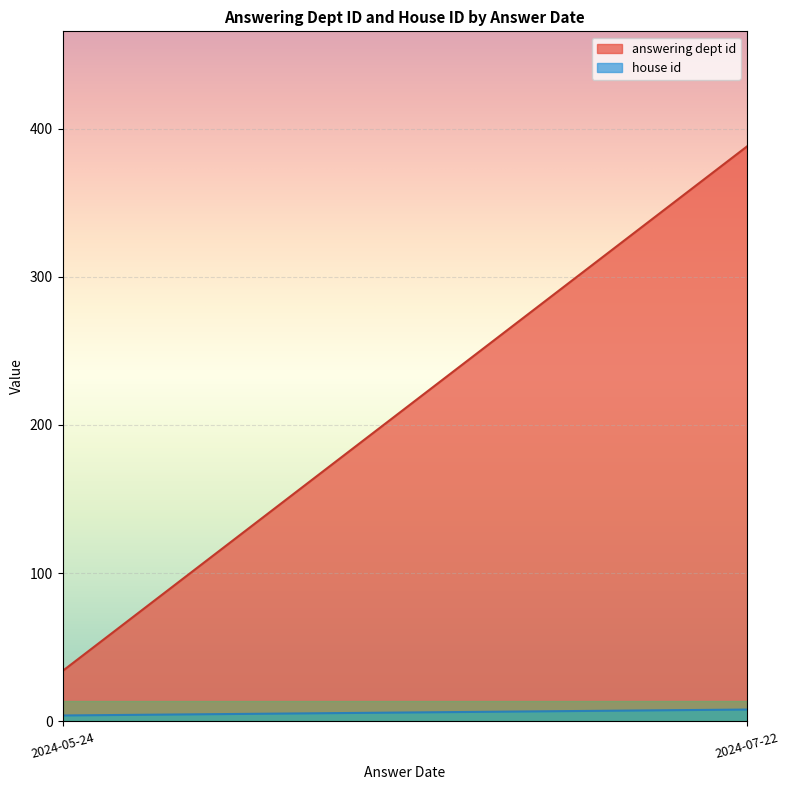

What is the label of the 2nd point from the left?

2024-07-22